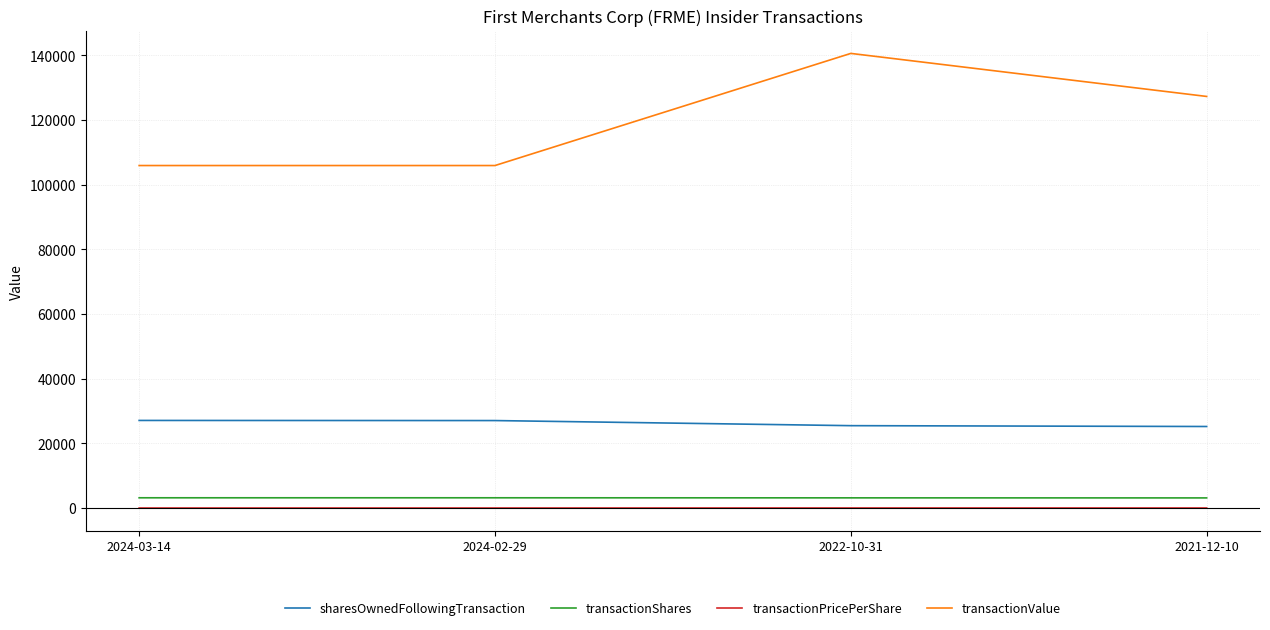

Rank the series at 2021-12-10 from highest to lowest value.

transactionValue, sharesOwnedFollowingTransaction, transactionShares, transactionPricePerShare